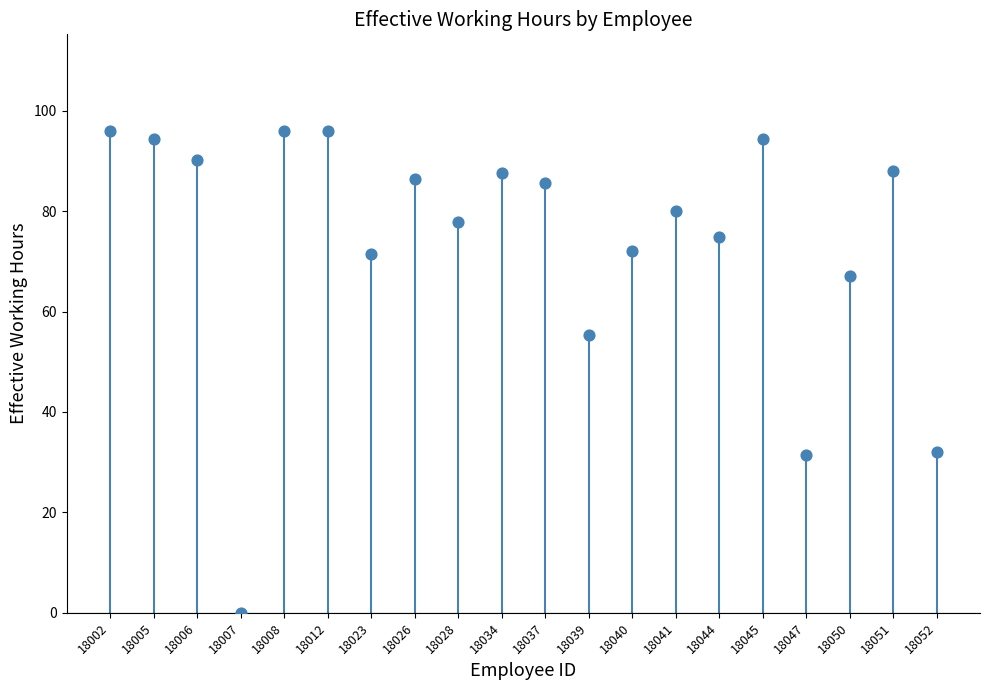

What Y value in the scatter plot is closest to 48?

55.4